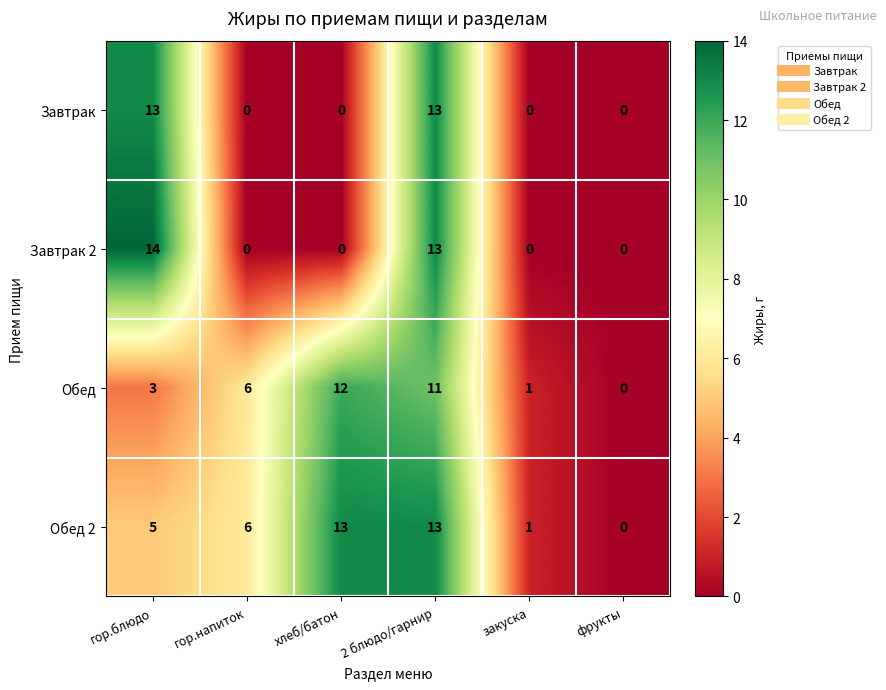

Which series has the largest range (max minus min)?

Завтрак 2